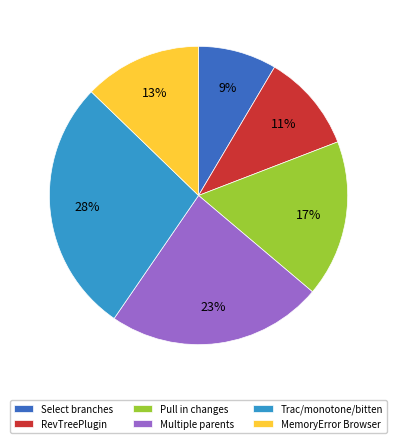

Count the number of slices in the pie.

6